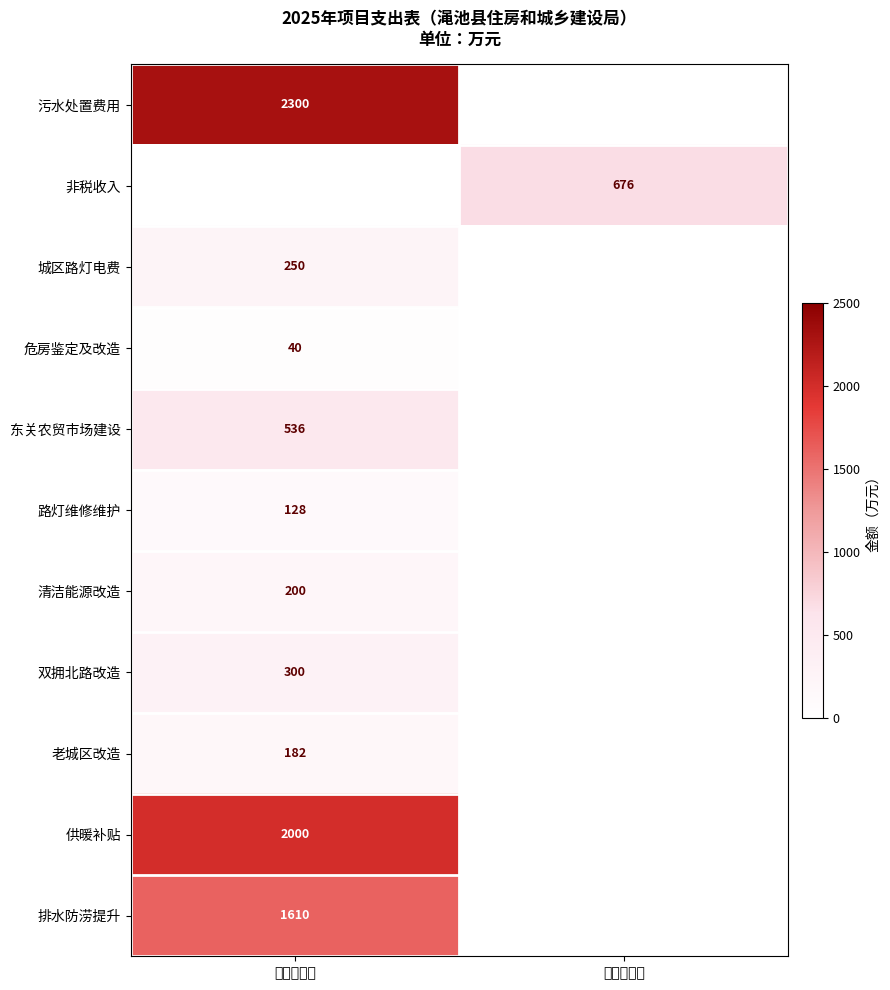

How many series are shown in this chart?

11